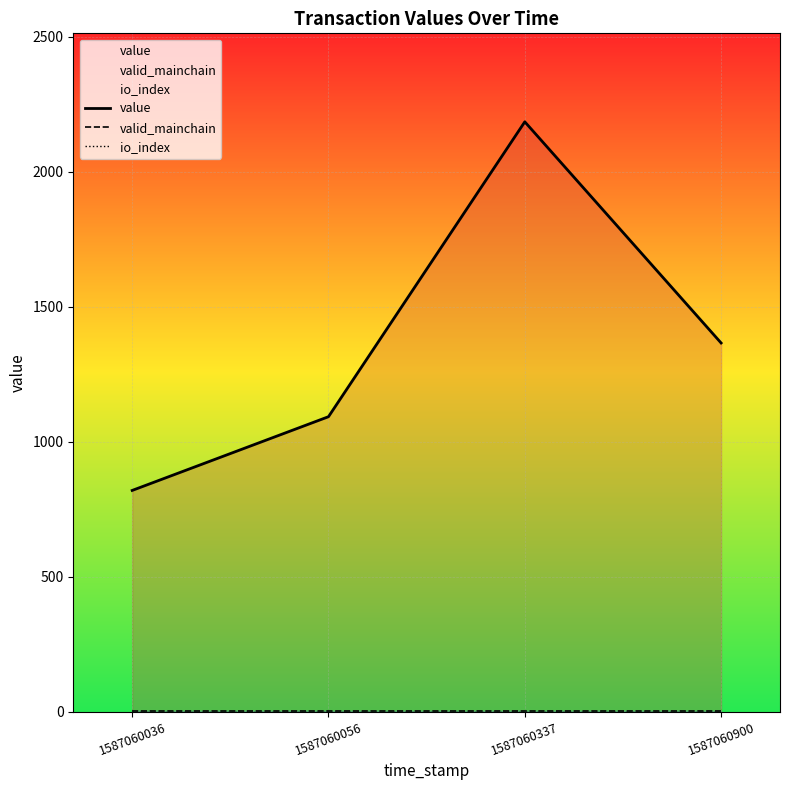

Does the chart display data point markers on the line(s)?

No